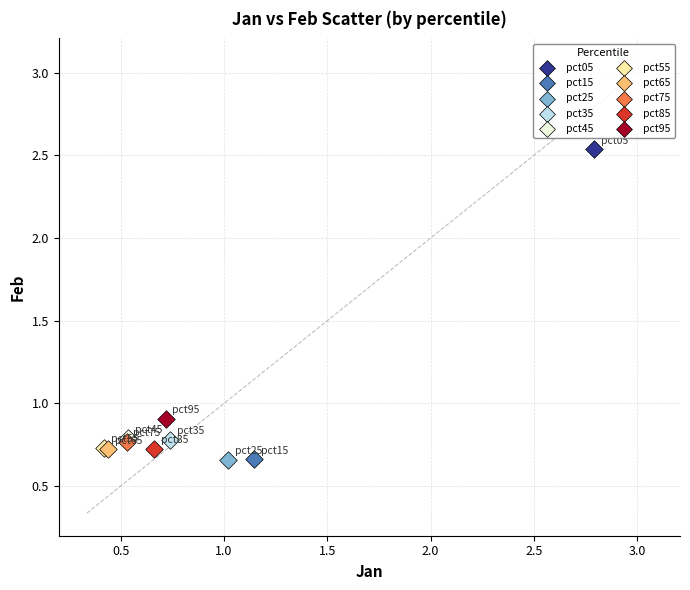

Which series contains the highest Y value?

pct05